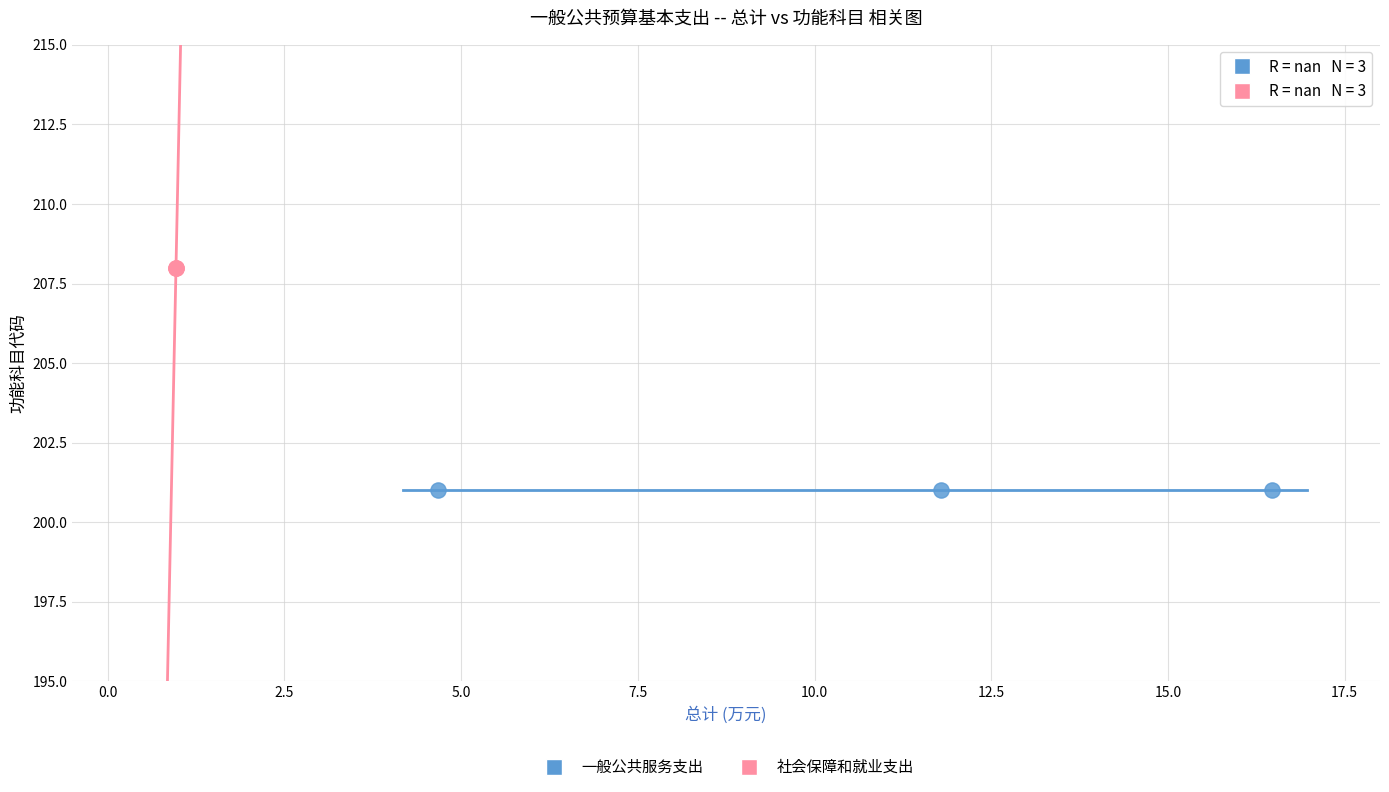

Which series reaches the minimum Y coordinate?

一般公共服务支出